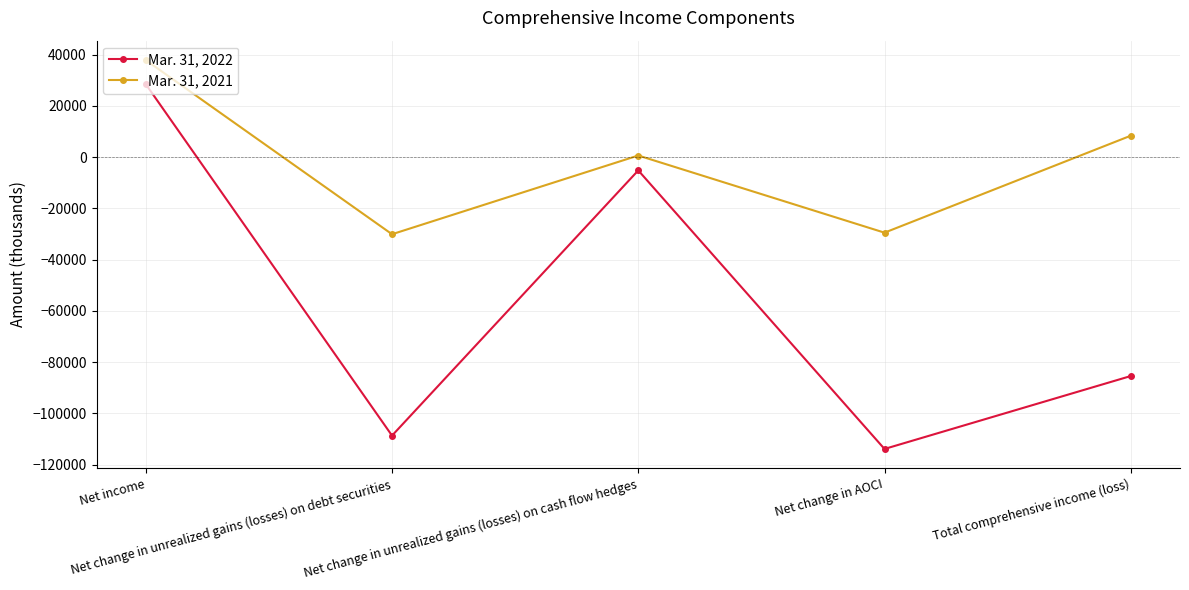

How many data points does each series have?

5